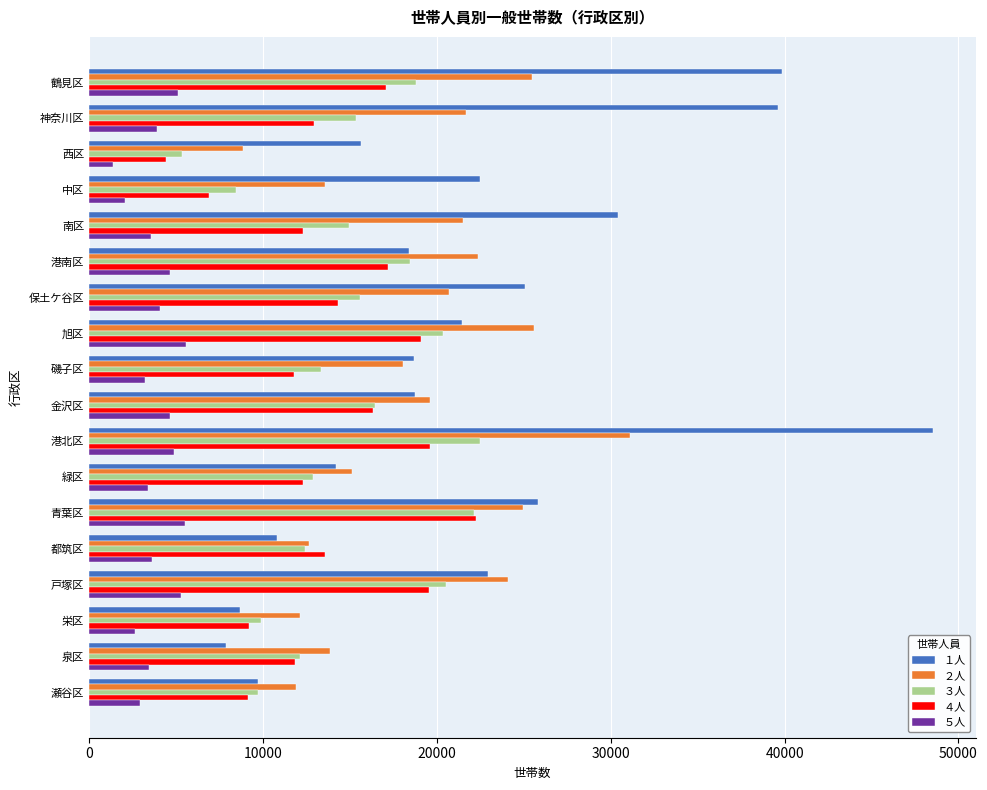

What value does the ２人 series have at 瀬谷区?

11899